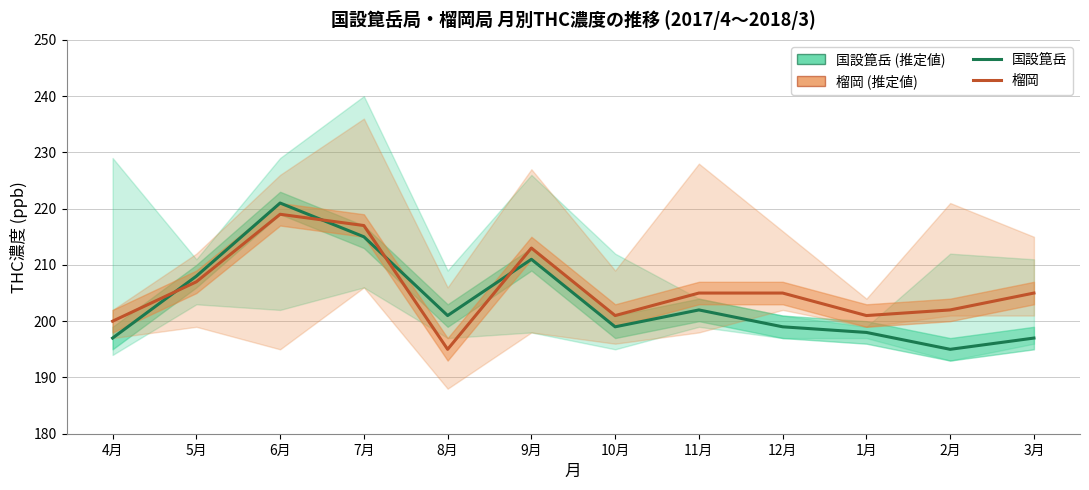

What value does the 国設箟岳 series have at 1月, to the nearest 10?

200